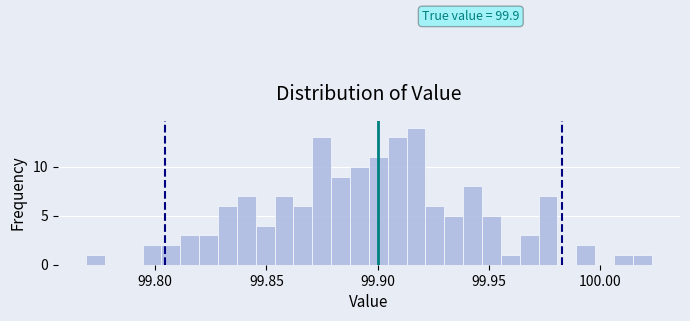

Around what value on the x-axis is the tallest bar? Give the approximate position of its centre, as read against the axis.

99.915